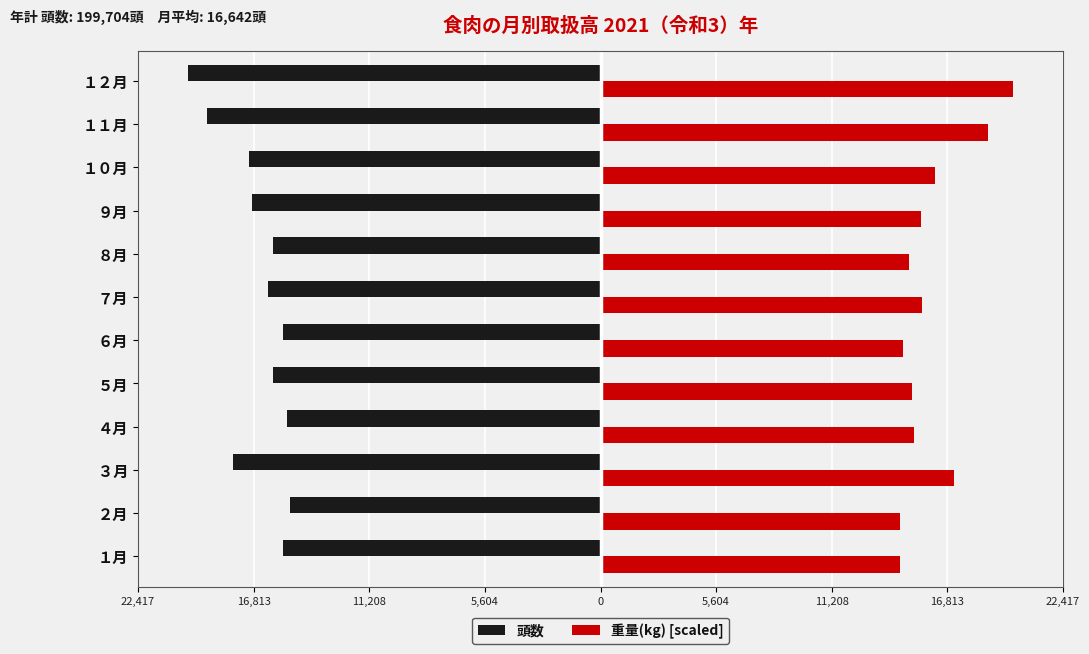

What are all the series names shown in the legend?

頭数, 重量(kg) [scaled]